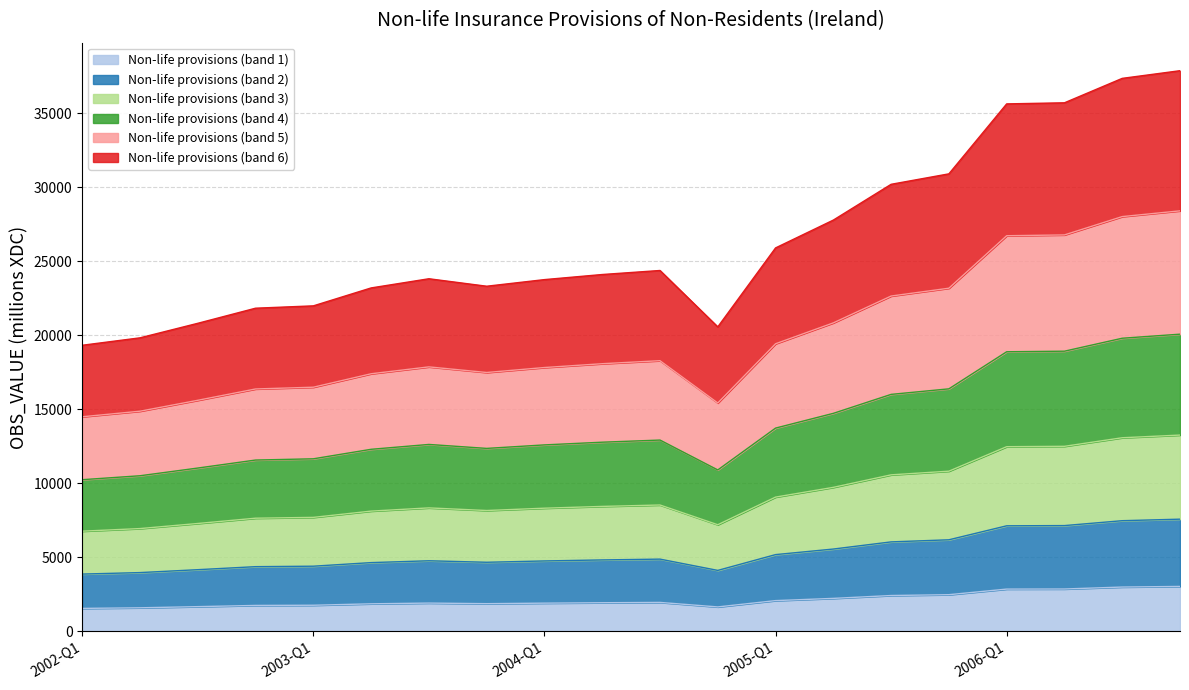

What is the difference between the maximum and minimum values?

1483.8